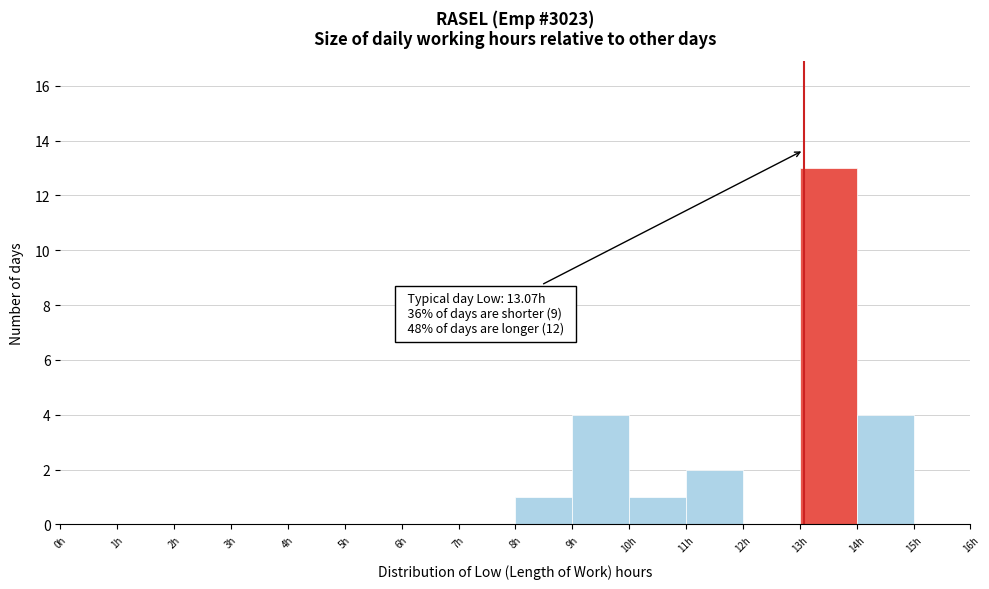

Over which range of the x-axis is the bar tallest?

13 to 14